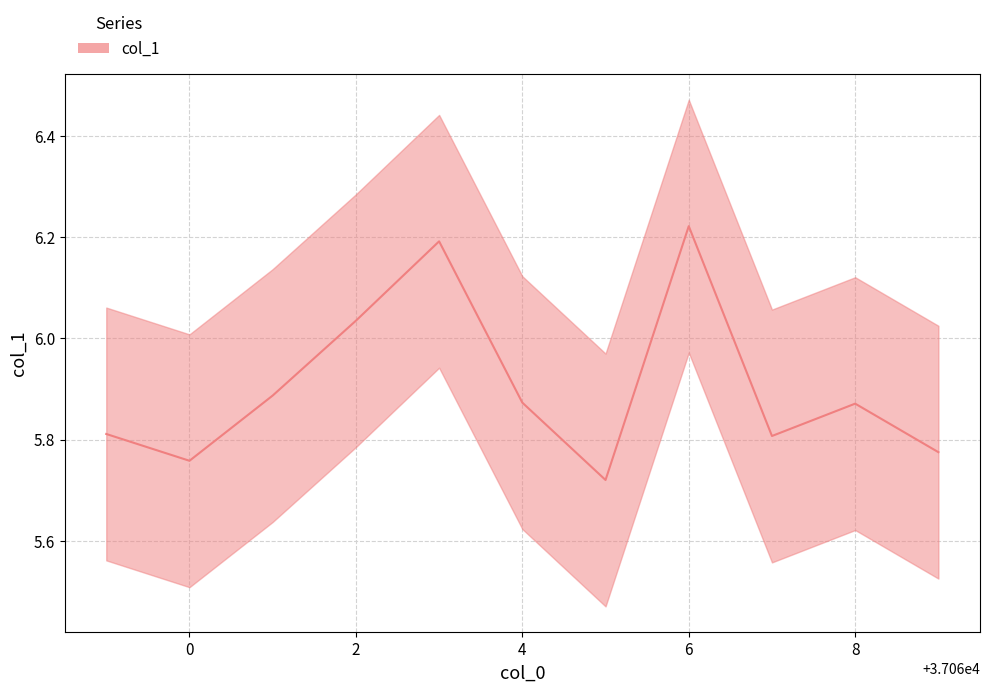

How many lines are shown in the chart?

1